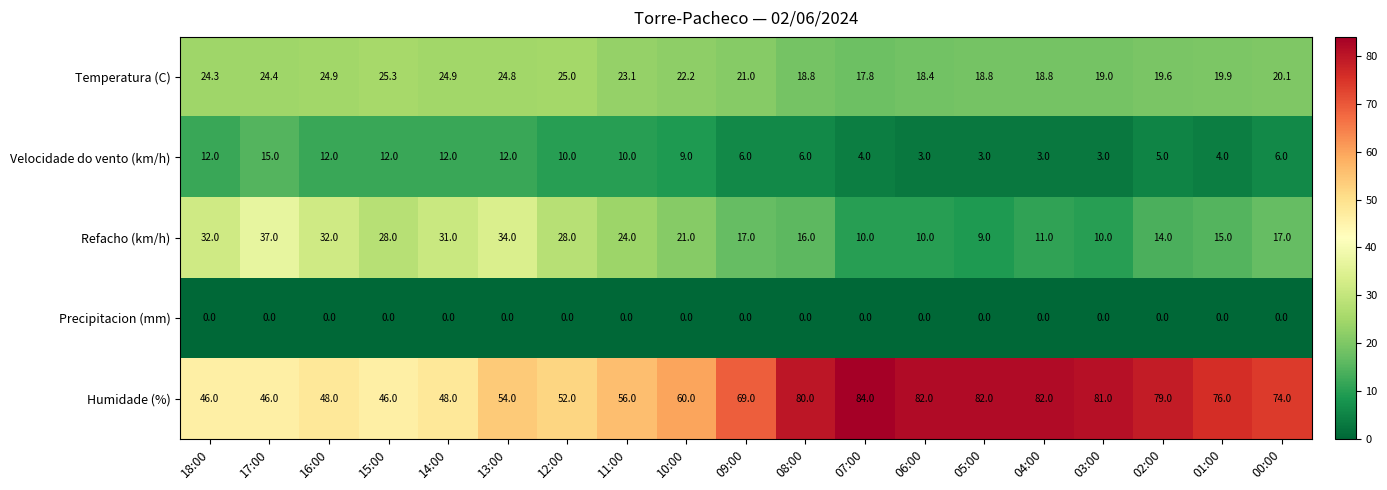

What is the spread (max minus min) of values at 18:00?

46.0